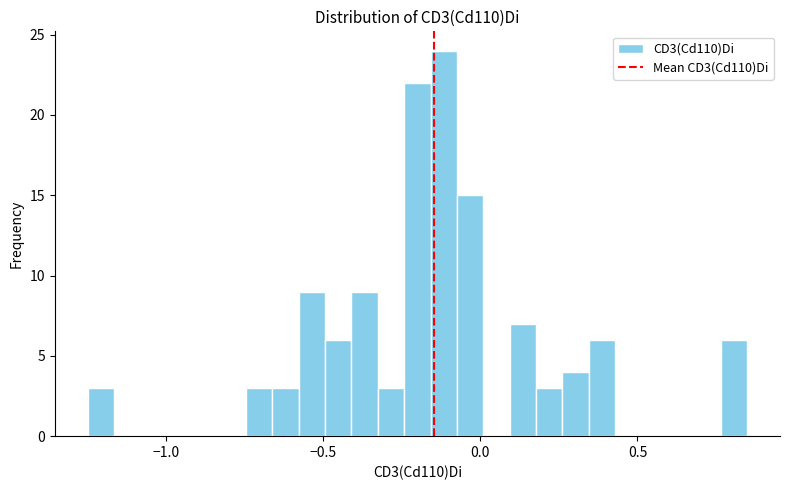

Around what value on the x-axis is the tallest bar? Give the approximate position of its centre, as read against the axis.

-0.10